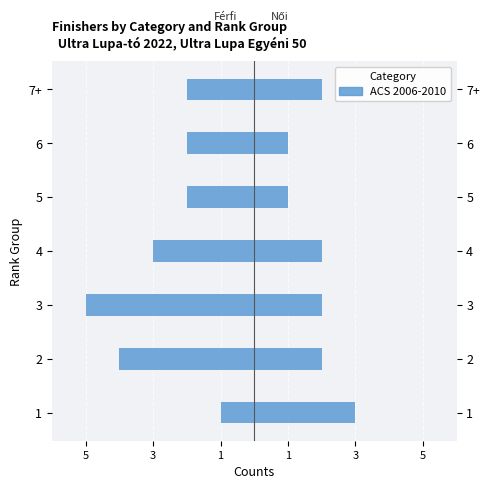

Is it true that the value at 7+ is 2?

True